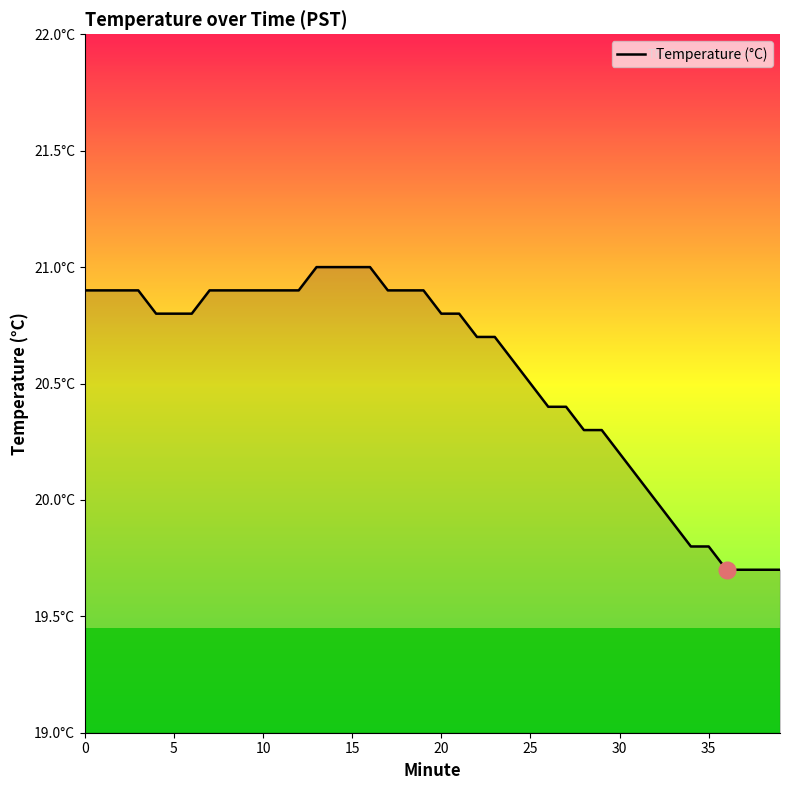

True or false: there are more than 2 points higher than both neighbors.

False